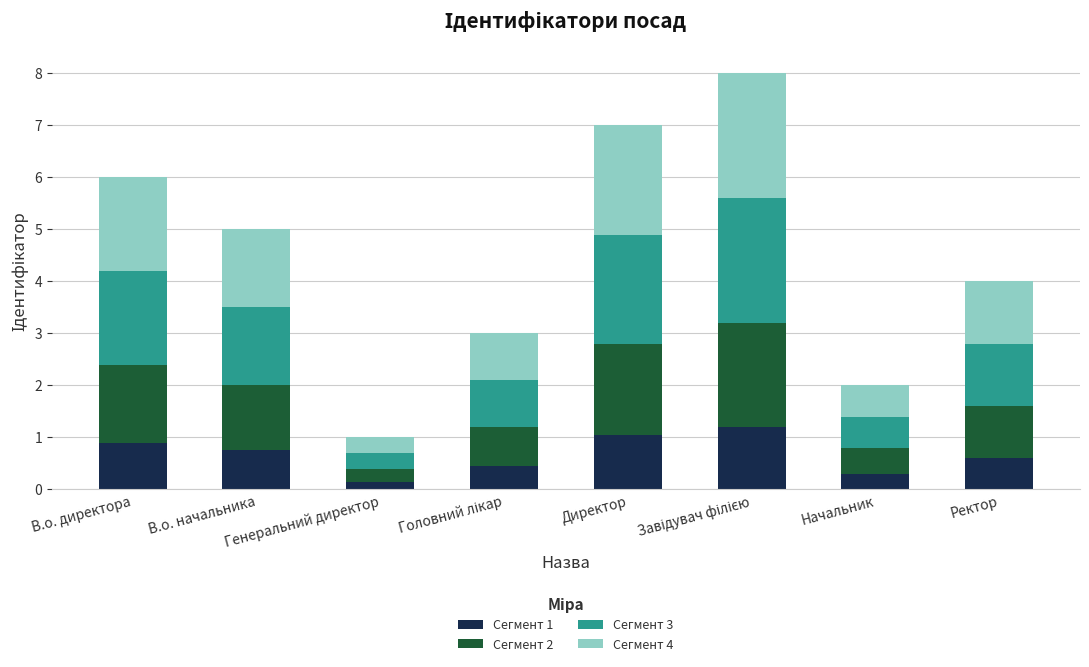

What is the sum of all Сегмент 1 values?

5.4